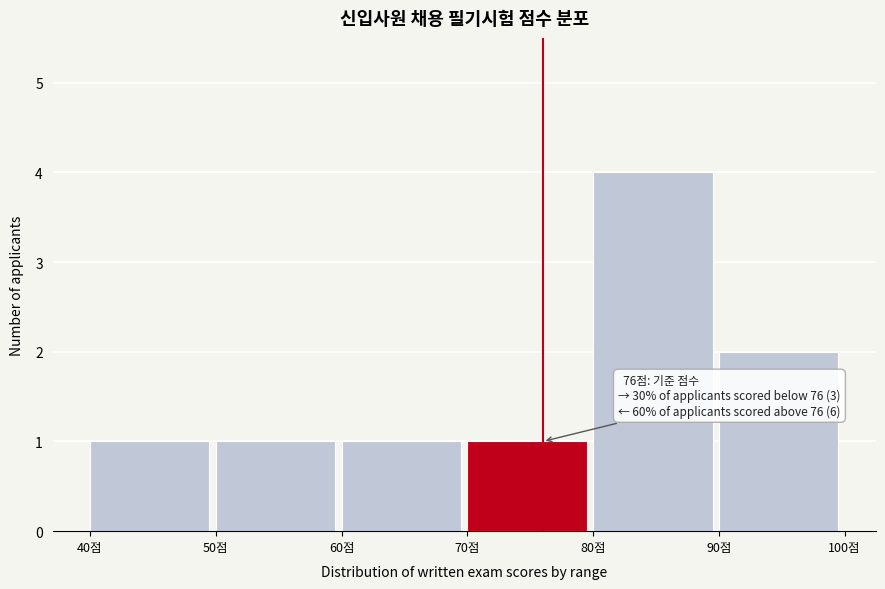

Which range on the x-axis has the tallest bar?

80 to 90